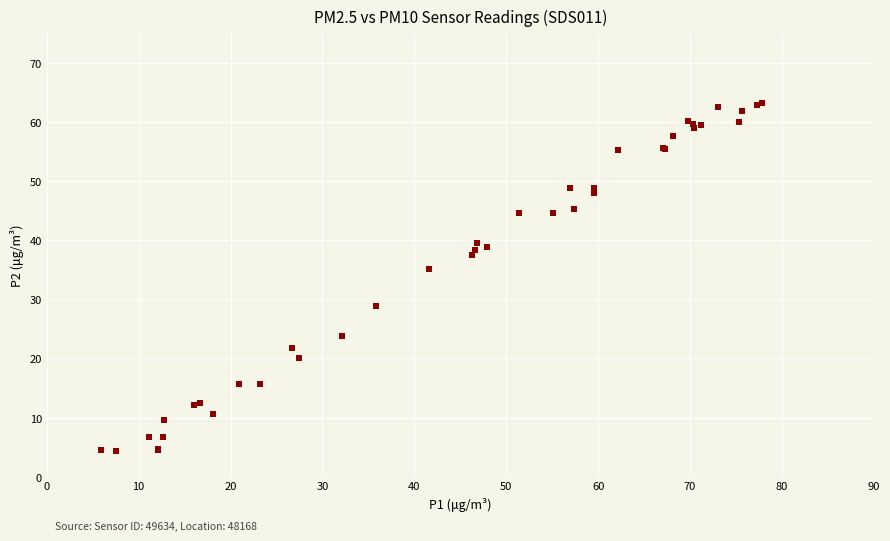

What Y value in the scatter plot is closest to 33?

35.1